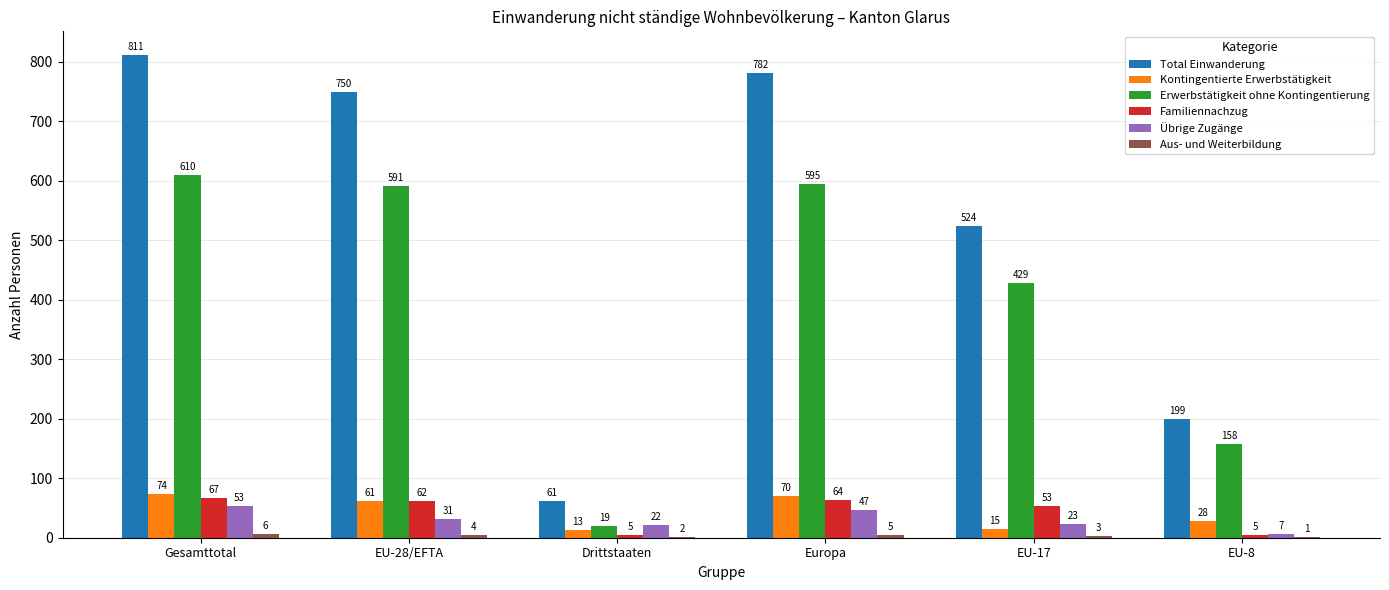

What value does the Erwerbstätigkeit ohne Kontingentierung series have at Drittstaaten?

19